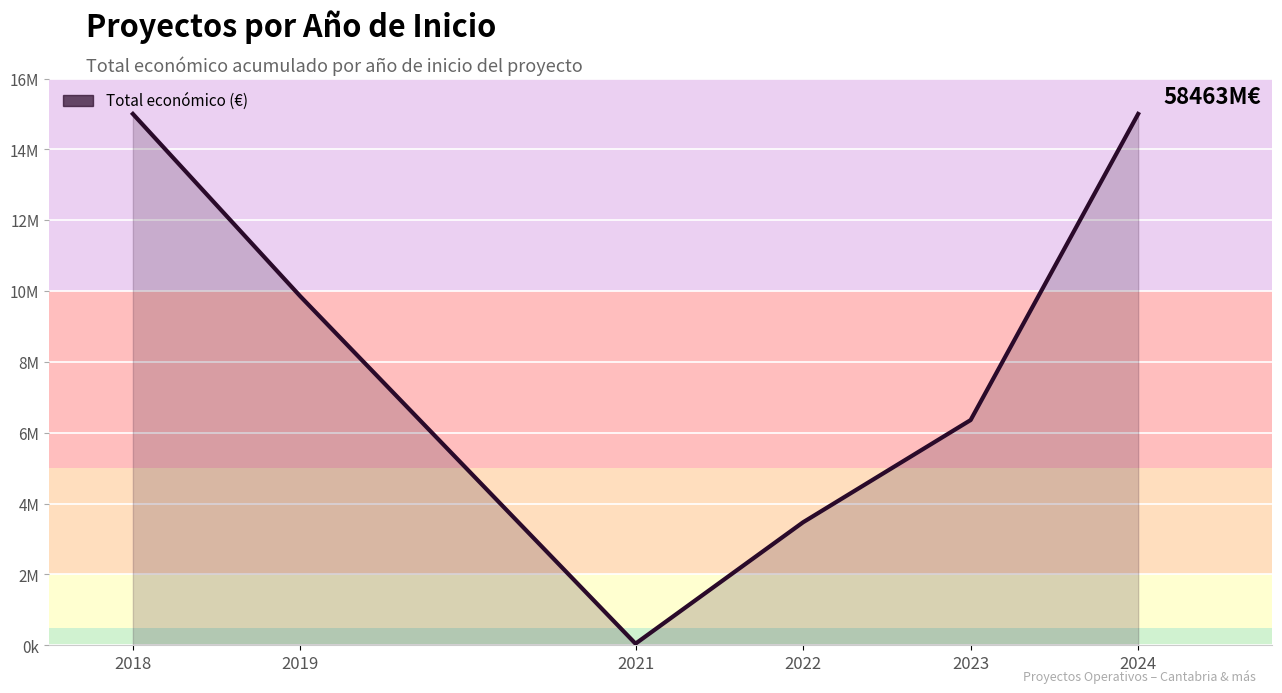

Is this an area chart (filled region under the line)?

Yes